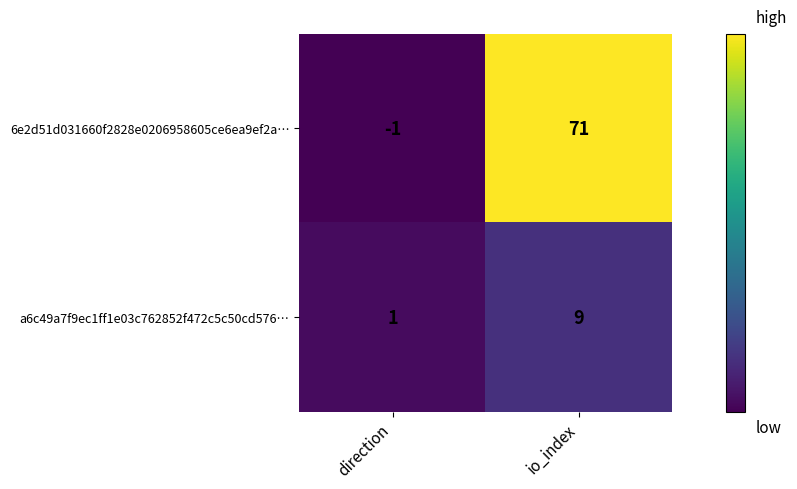

List the series in order of their peak value, lowest first.

a6c49a7f9ec1ff1e03c762852f472c5c50cd576…, 6e2d51d031660f2828e0206958605ce6ea9ef2a…